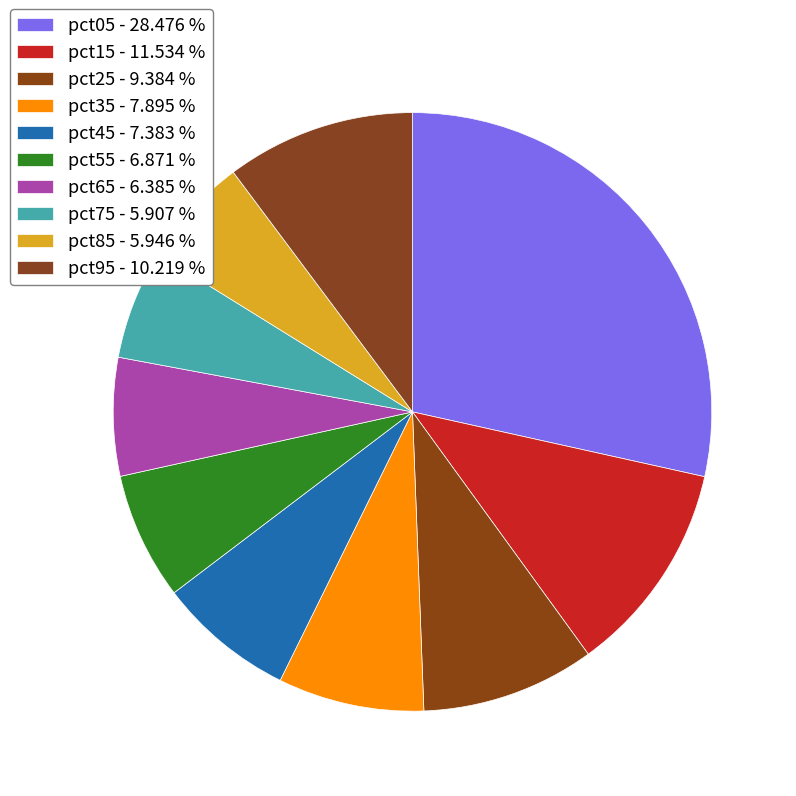

Is it true that pct05 is 18% of the pie?

False